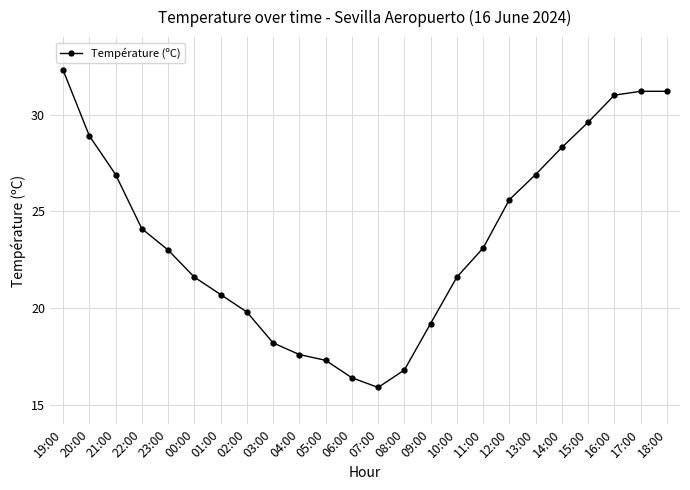

What is the label of the 16th point from the left?

10:00